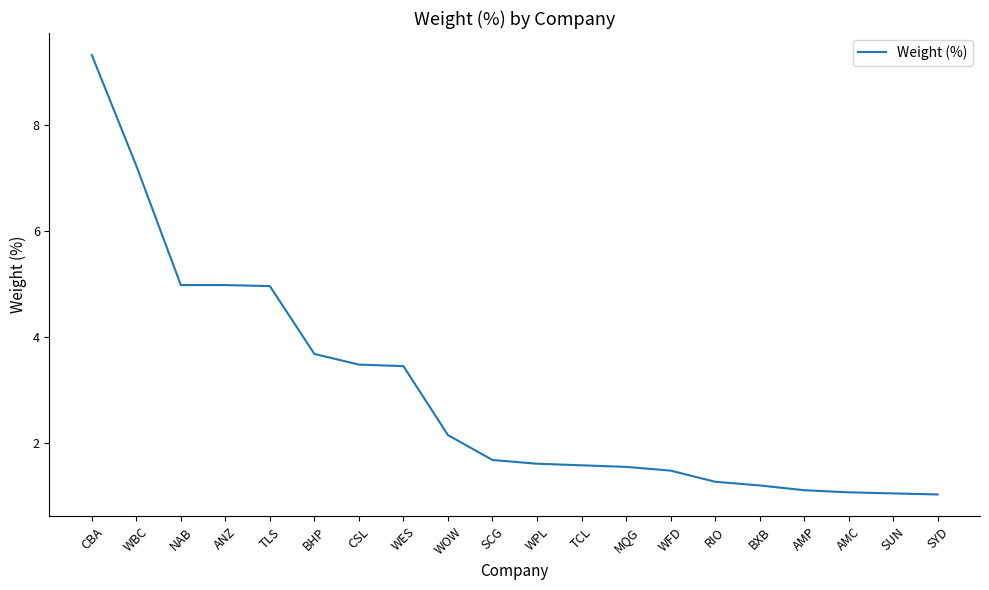

What position from the left is WBC?

2